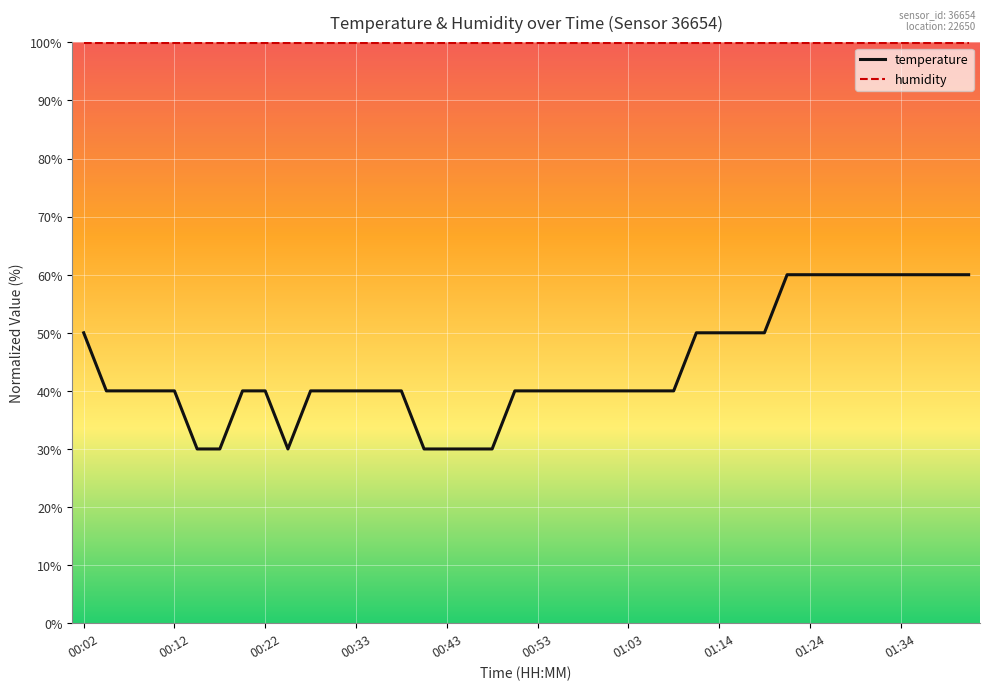

What is the difference between the maximum and minimum values in the temperature series?

30.0